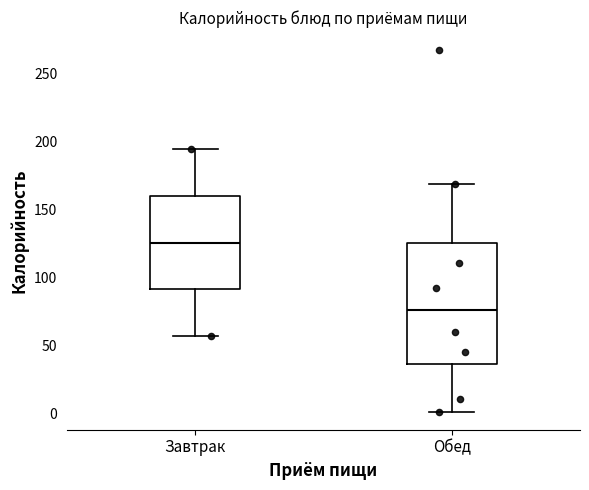

Where is the lower edge of the box for Обед on the y-axis? The values are not printed on the chart, so give them approximately, as read against the axis.

35